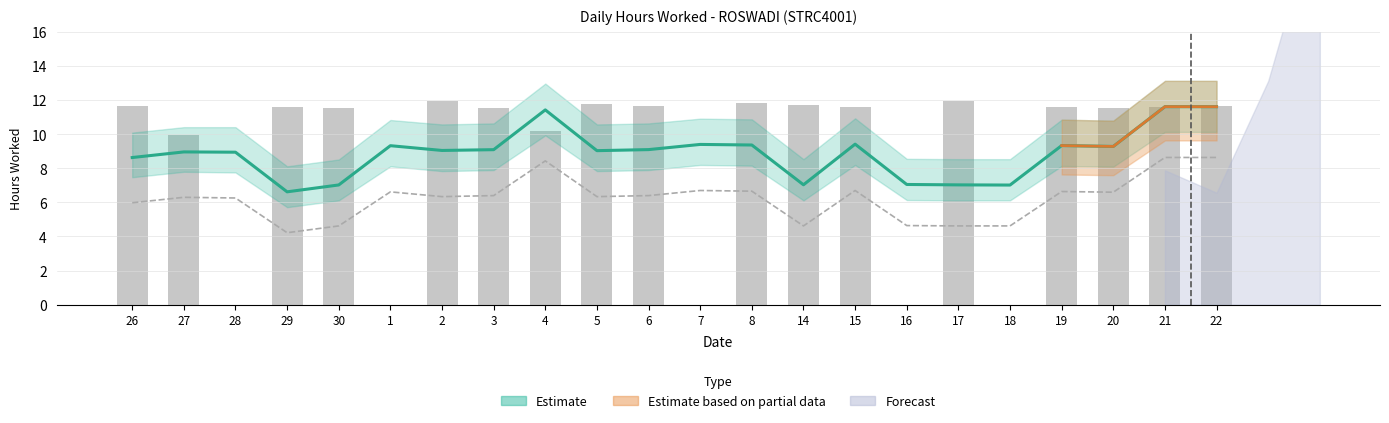

Reading left to right, extract all data points from this chart.

Estimate (mean): 26=8.6	27=9.0	28=9.0	29=6.6	30=7.0	1=9.3	2=9.1	3=9.1	4=11.4	5=9.0	6=9.1	7=9.4	8=9.4	14=7.0	15=9.4	16=7.1	17=7.0	18=7.0	19=9.3	20=9.3	21=11.6	22=11.6
Lower Bound: 26=6.0	27=6.3	28=6.3	29=4.2	30=4.6	1=6.6	2=6.3	3=6.4	4=8.4	5=6.3	6=6.4	7=6.7	8=6.7	14=4.6	15=6.7	16=4.6	17=4.6	18=4.6	19=6.6	20=6.6	21=8.6	22=8.6
Actual Hours: 26=11.6	27=9.9	28=0.0	29=11.6	30=11.6	1=0.0	2=12.0	3=11.5	4=10.2	5=11.8	6=11.7	7=0.0	8=11.8	14=11.7	15=11.6	16=0.0	17=11.9	18=0.0	19=11.6	20=11.6	21=11.6	22=11.7